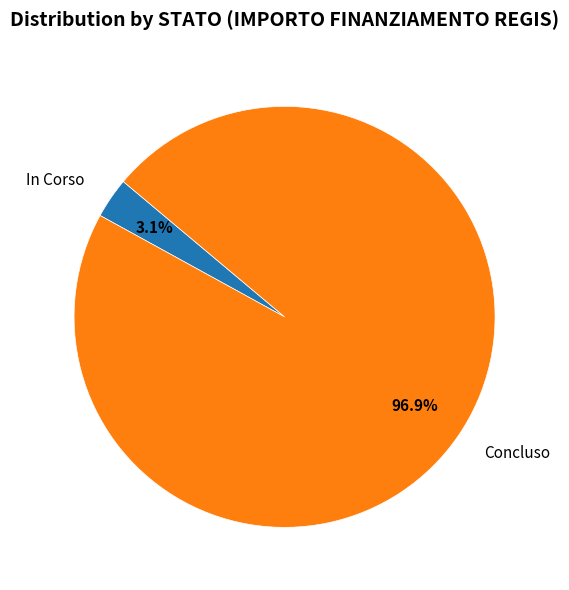

Rank the categories by value from lowest to highest.

In Corso, Concluso